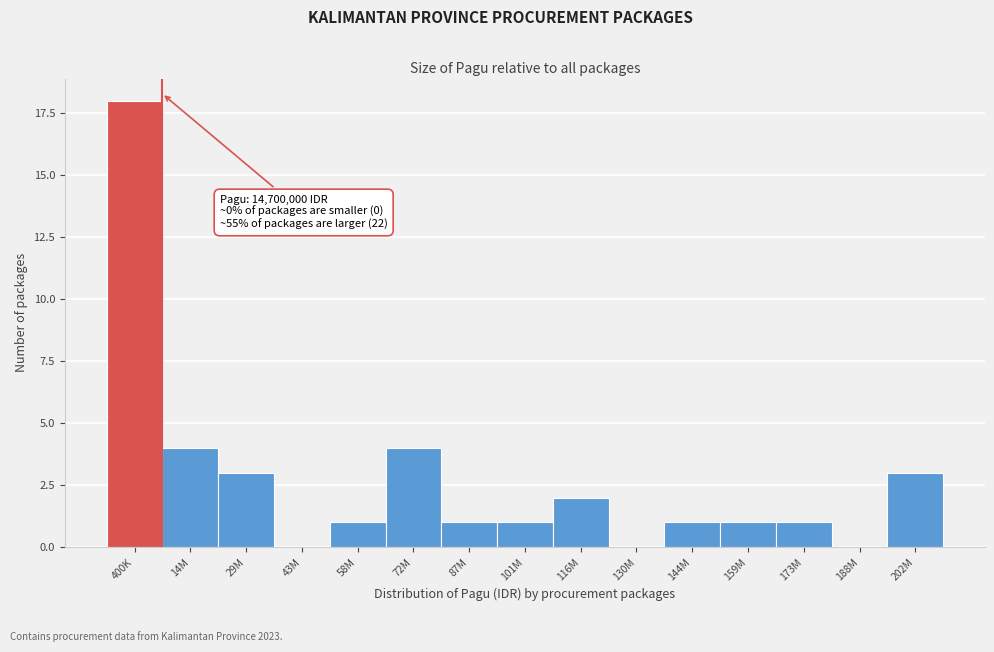

Reading left to right, list all the values displayed in this chart.

400K=18	14M=4	29M=3	43M=0	58M=1	72M=4	87M=1	101M=1	116M=2	130M=0	144M=1	159M=1	173M=1	188M=0	202M=3